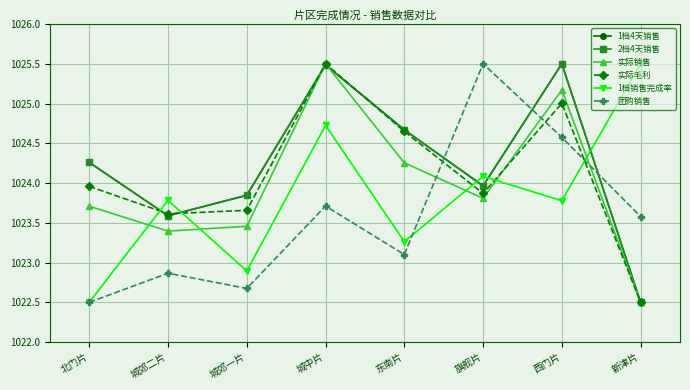

Read the 1档销售完成率 value at 城郊一片.

1022.9